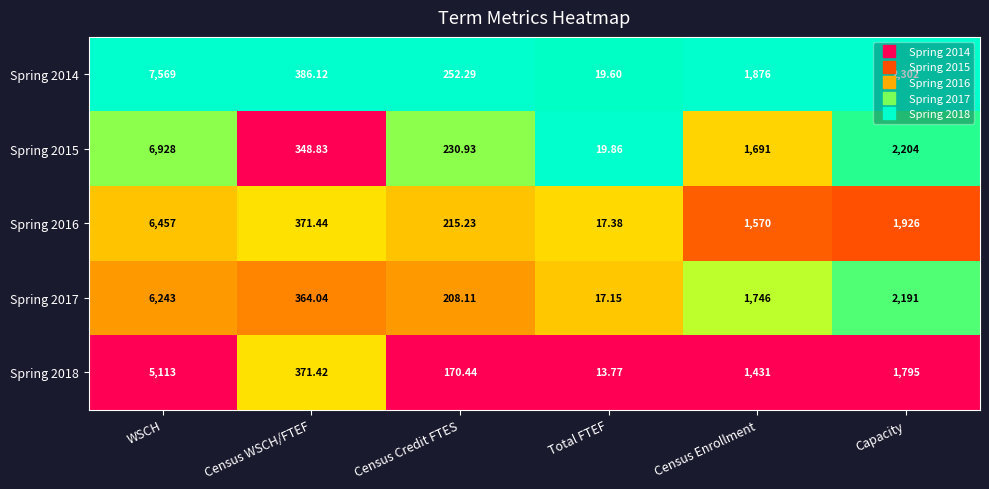

Where is Spring 2017 nearest to the value 3130?

Capacity